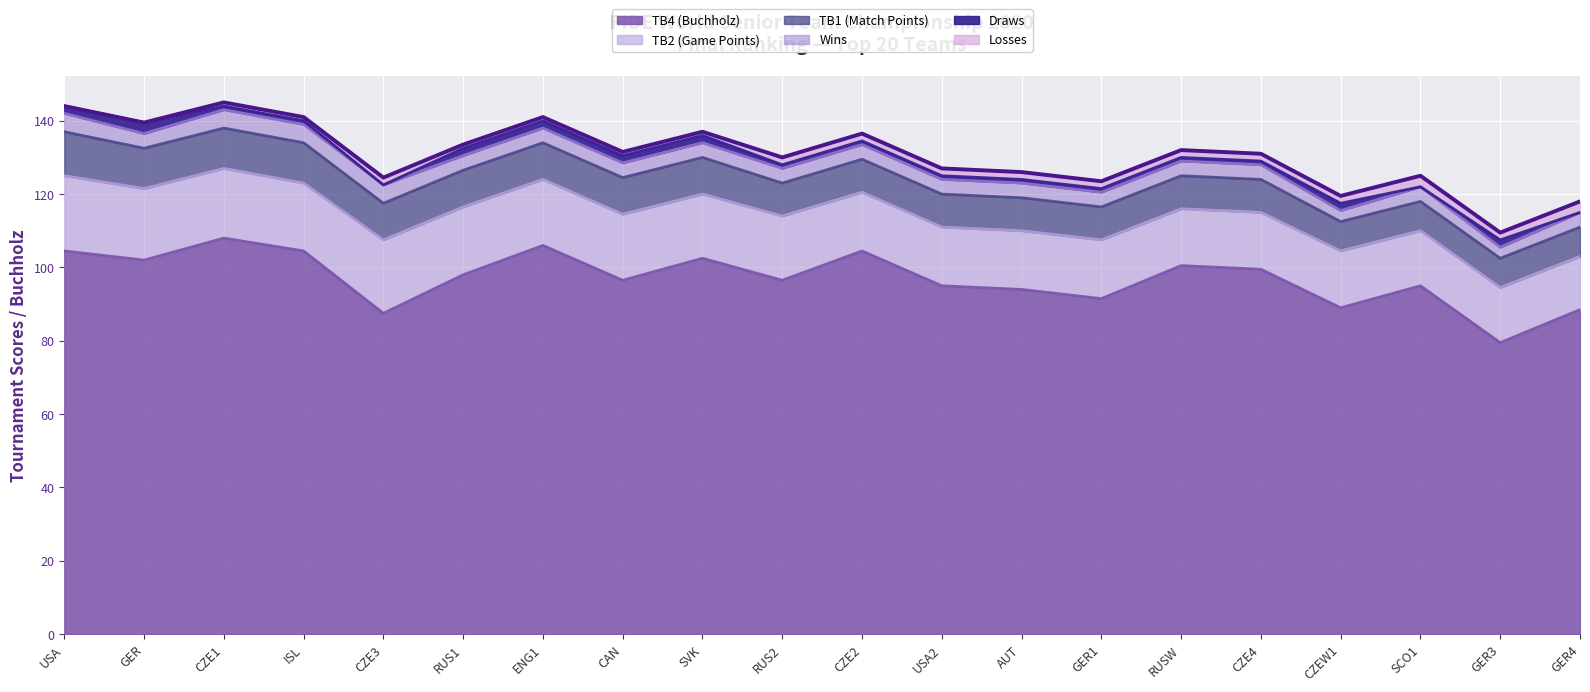

Reading left to right, extract all data points from this chart.

TB4 (Buchholz): USA=104.5	GER=102.0	CZE1=108.0	ISL=104.5	CZE3=87.5	RUS1=98.0	ENG1=106.0	CAN=96.5	SVK=102.5	RUS2=96.5	CZE2=104.5	USA2=95.0	AUT=94.0	GER1=91.5	RUSW=100.5	CZE4=99.5	CZEW1=89.0	SCO1=95.0	GER3=79.5	GER4=88.5
TB2 (Game Points): USA=20.5	GER=19.5	CZE1=19.0	ISL=18.5	CZE3=20.0	RUS1=18.5	ENG1=18.0	CAN=18.0	SVK=17.5	RUS2=17.5	CZE2=16.0	USA2=16.0	AUT=16.0	GER1=16.0	RUSW=15.5	CZE4=15.5	CZEW1=15.5	SCO1=15.0	GER3=15.0	GER4=14.5
TB1 (Match Points): USA=12.0	GER=11.0	CZE1=11.0	ISL=11.0	CZE3=10.0	RUS1=10.0	ENG1=10.0	CAN=10.0	SVK=10.0	RUS2=9.0	CZE2=9.0	USA2=9.0	AUT=9.0	GER1=9.0	RUSW=9.0	CZE4=9.0	CZEW1=8.0	SCO1=8.0	GER3=8.0	GER4=8.0
Wins: USA=5.0	GER=4.0	CZE1=5.0	ISL=5.0	CZE3=5.0	RUS1=4.0	ENG1=4.0	CAN=4.0	SVK=4.0	RUS2=4.0	CZE2=4.0	USA2=4.0	AUT=4.0	GER1=4.0	RUSW=4.0	CZE4=4.0	CZEW1=3.0	SCO1=4.0	GER3=3.0	GER4=4.0
Draws: USA=2.0	GER=3.0	CZE1=1.0	ISL=1.0	CZE3=0.0	RUS1=2.0	ENG1=2.0	CAN=2.0	SVK=2.0	RUS2=1.0	CZE2=1.0	USA2=1.0	AUT=1.0	GER1=1.0	RUSW=1.0	CZE4=1.0	CZEW1=2.0	SCO1=0.0	GER3=2.0	GER4=0.0
Losses: USA=0.0	GER=0.0	CZE1=1.0	ISL=1.0	CZE3=2.0	RUS1=1.0	ENG1=1.0	CAN=1.0	SVK=1.0	RUS2=2.0	CZE2=2.0	USA2=2.0	AUT=2.0	GER1=2.0	RUSW=2.0	CZE4=2.0	CZEW1=2.0	SCO1=3.0	GER3=2.0	GER4=3.0